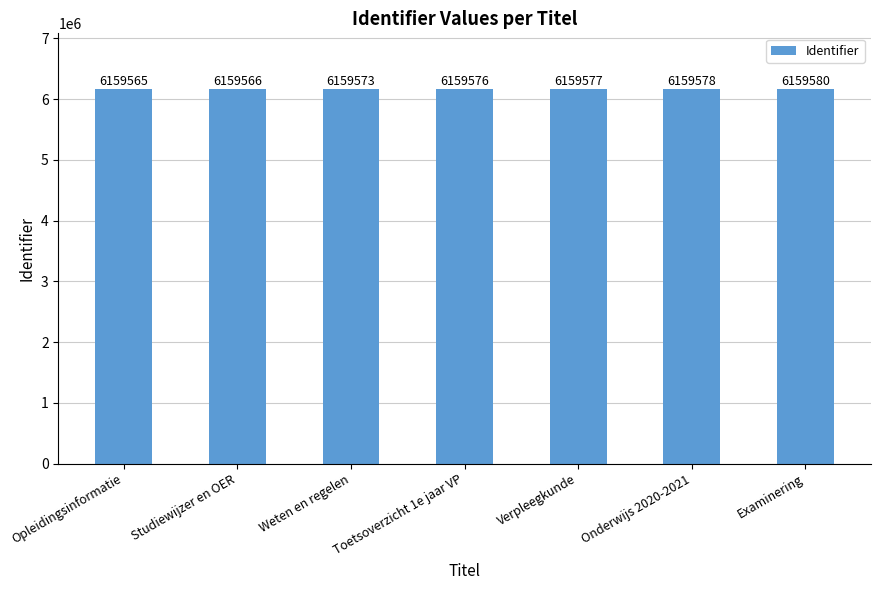

What is the minimum value shown in the chart?

6159565